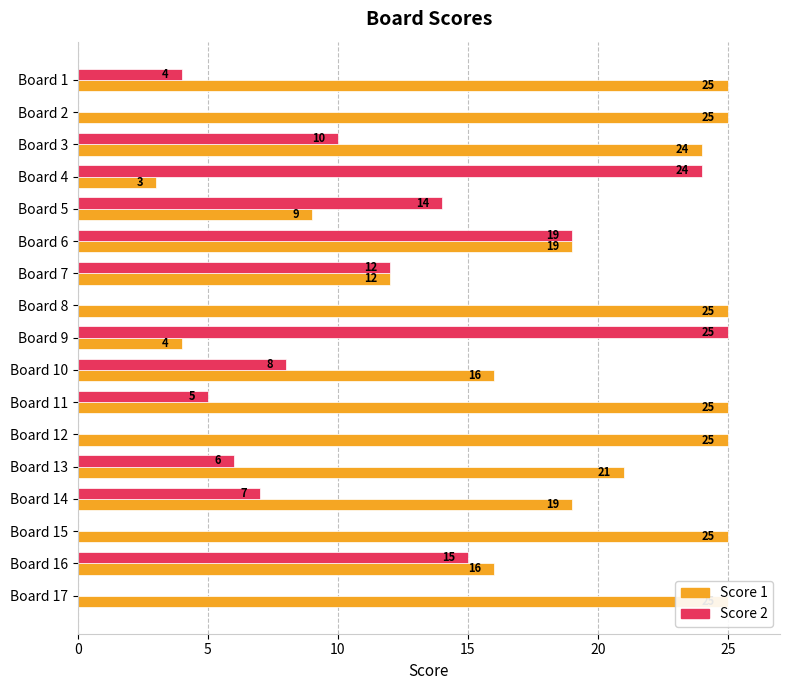

Is the value of Score 1 at Board 15 greater than the value of Score 2 at Board 1?

Yes